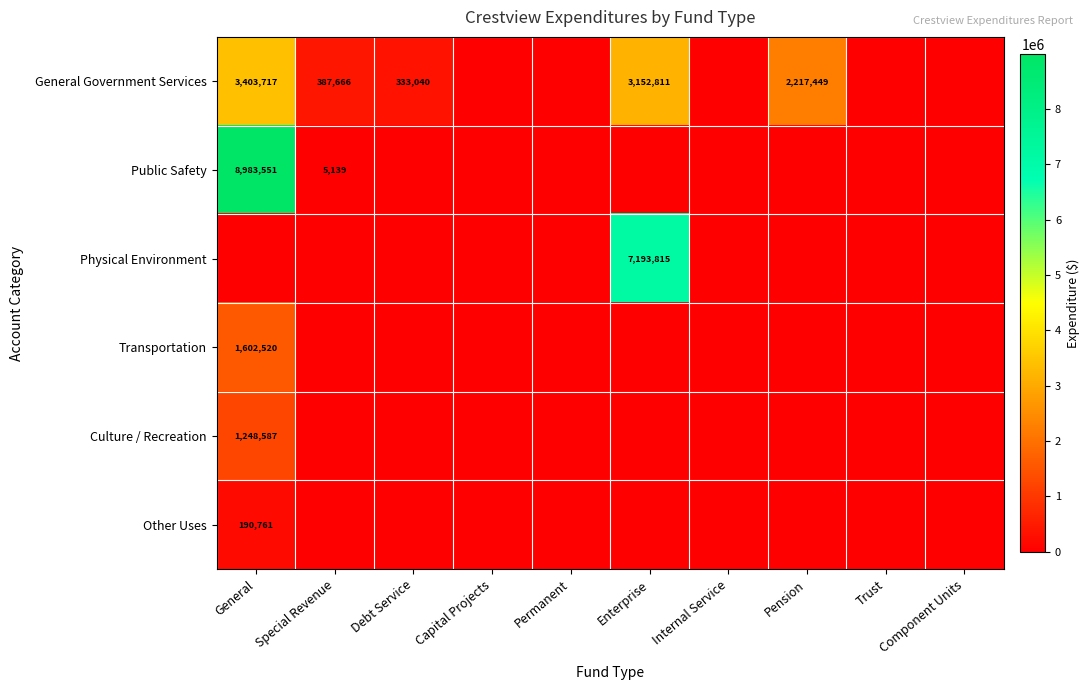

The value of General Government Services at Special Revenue is 237071. True or false?

False